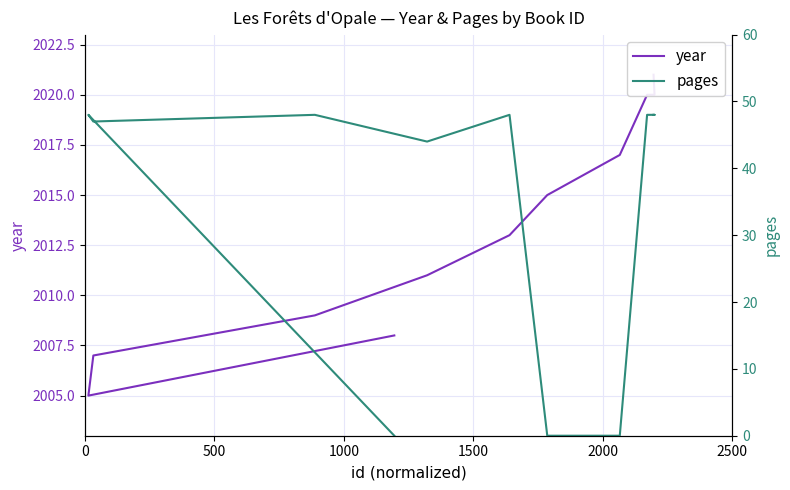

At how many categories does at least one series exceed 1894?

11